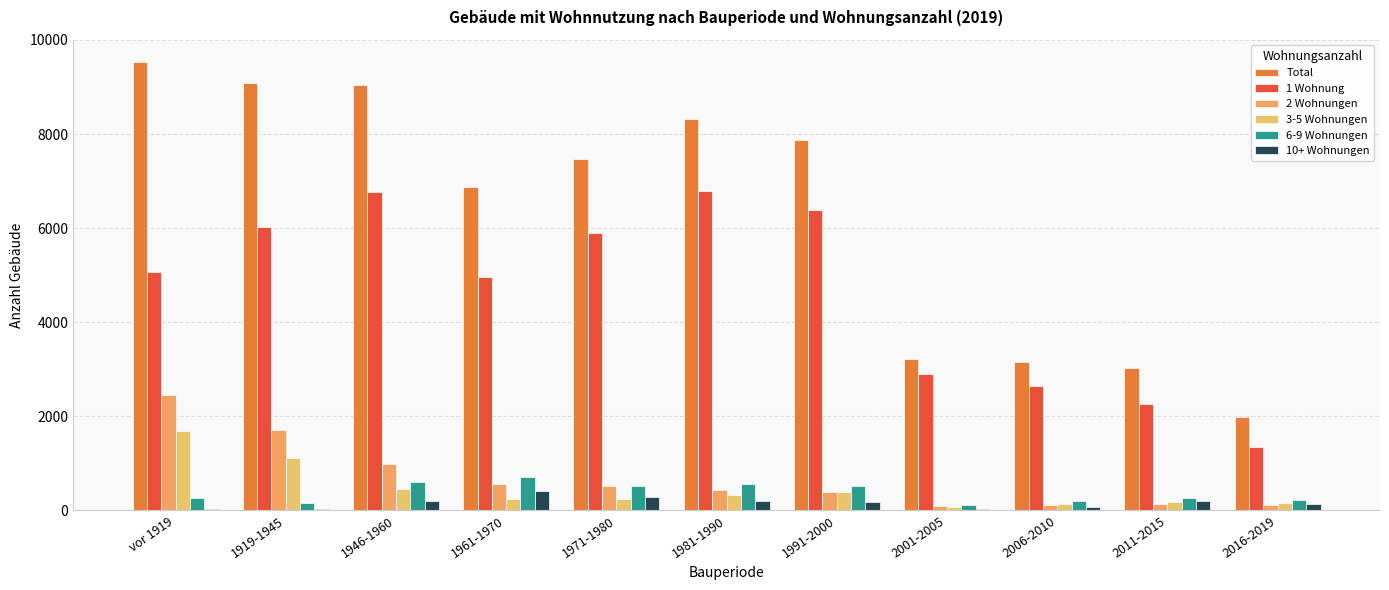

Which series has the widest spread of values?

Total